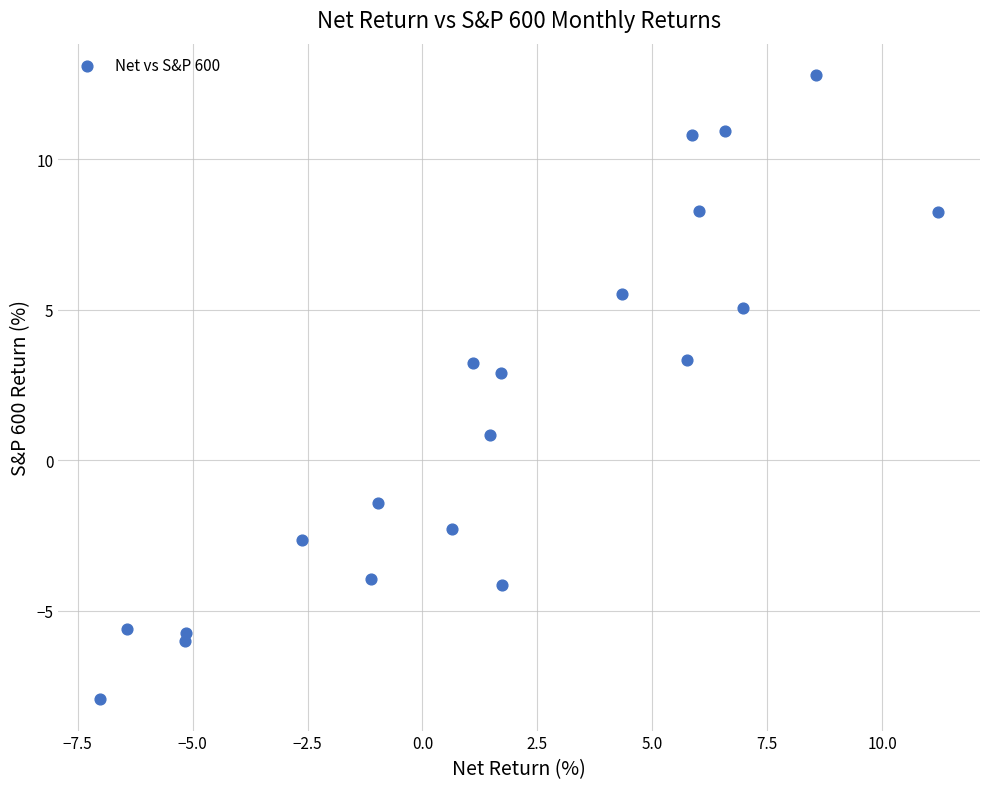

What is the range of X values (max minus min)?

18.2